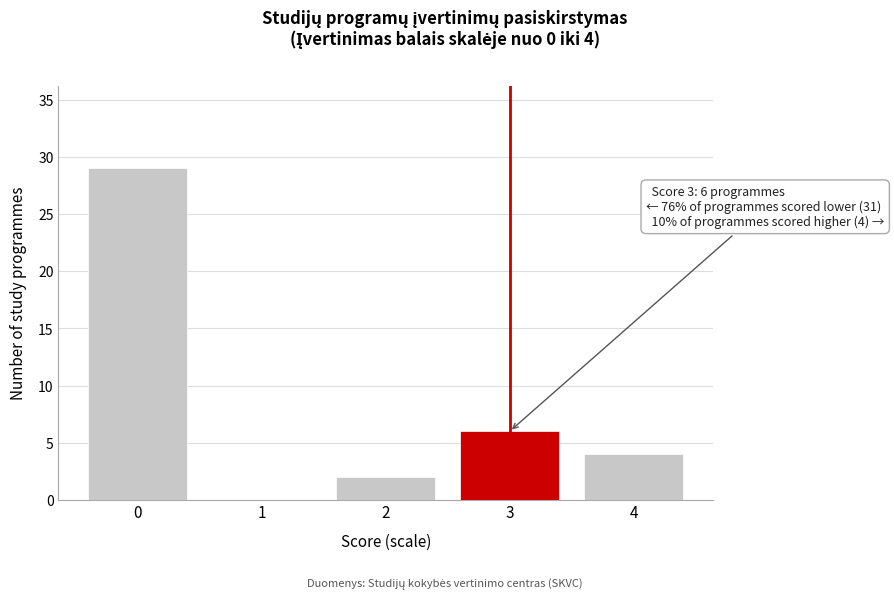

Reading right to left, transcribe all the data shown in this chart.

4=4	3=6	2=2	1=0	0=29